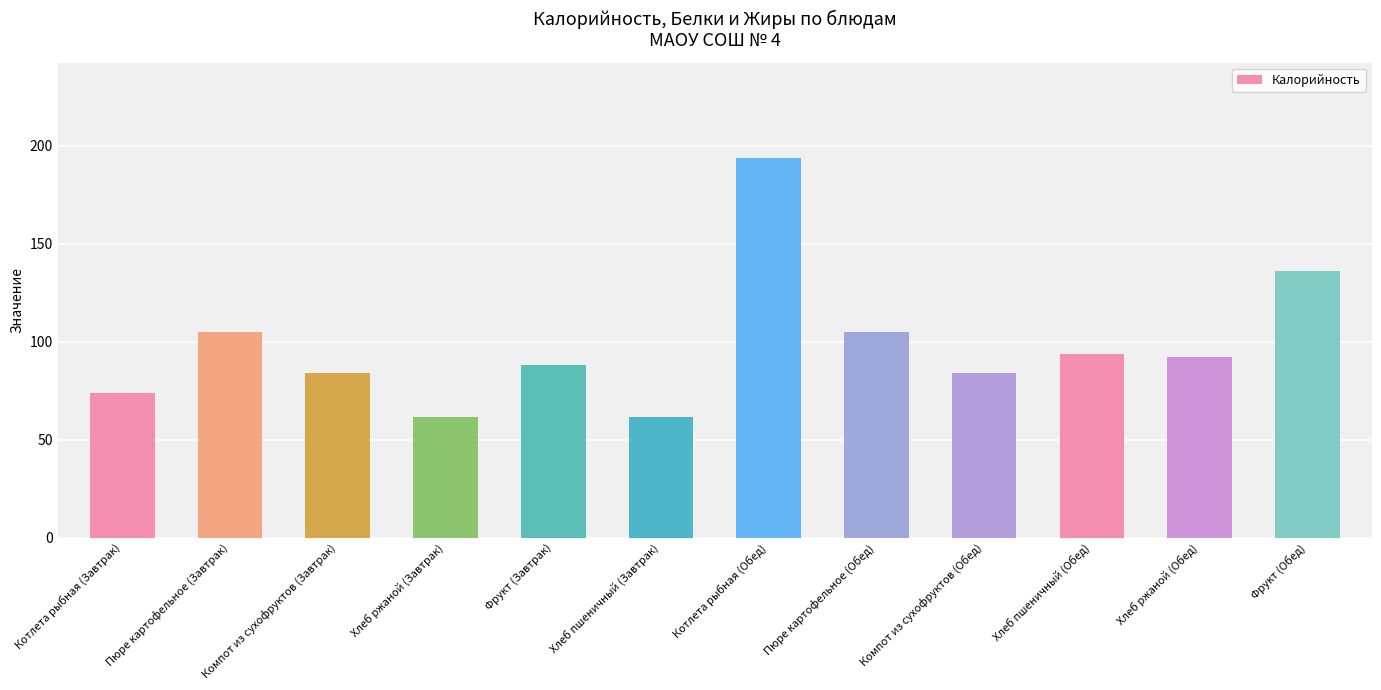

Reading right to left, what are all the values shown in this chart?

136.0	92.4	93.6	84.0	105.0	194.0	61.8	88.0	61.8	84.0	105.0	74.0